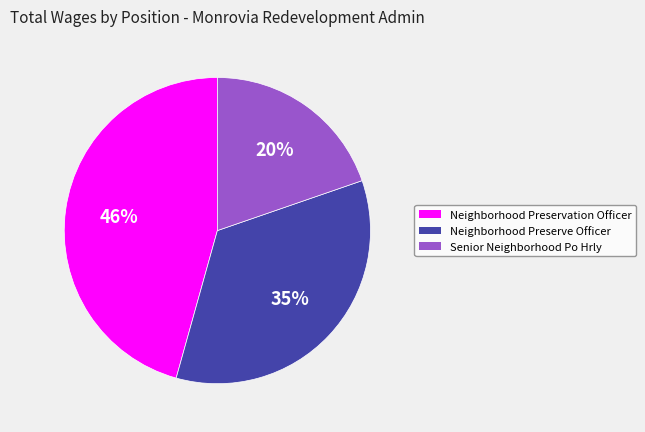

To the nearest percent, what is the combined percentage of Senior Neighborhood Po Hrly and Neighborhood Preservation Officer?

65%